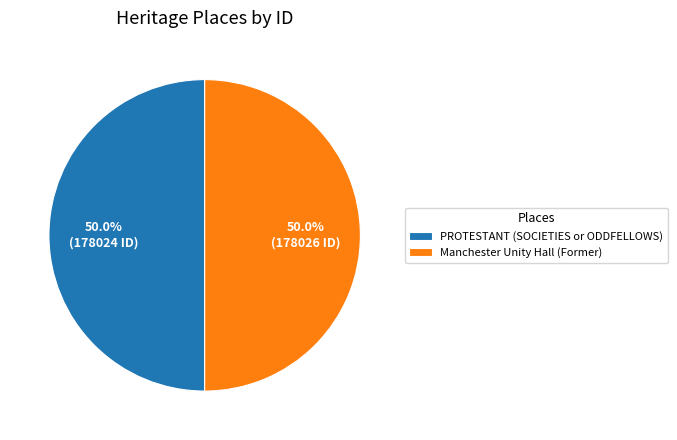

What percentage is the PROTESTANT (SOCIETIES or ODDFELLOWS) slice, to the nearest percent?

50%